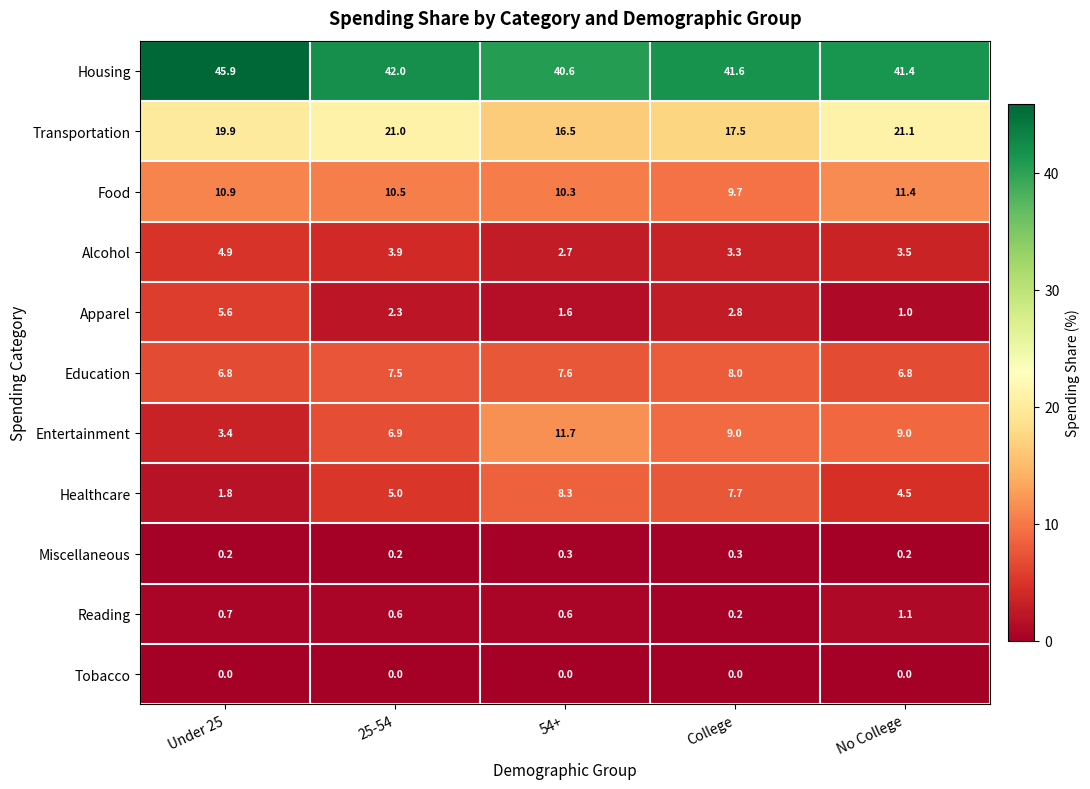

What is the average value of the Food series?

10.6